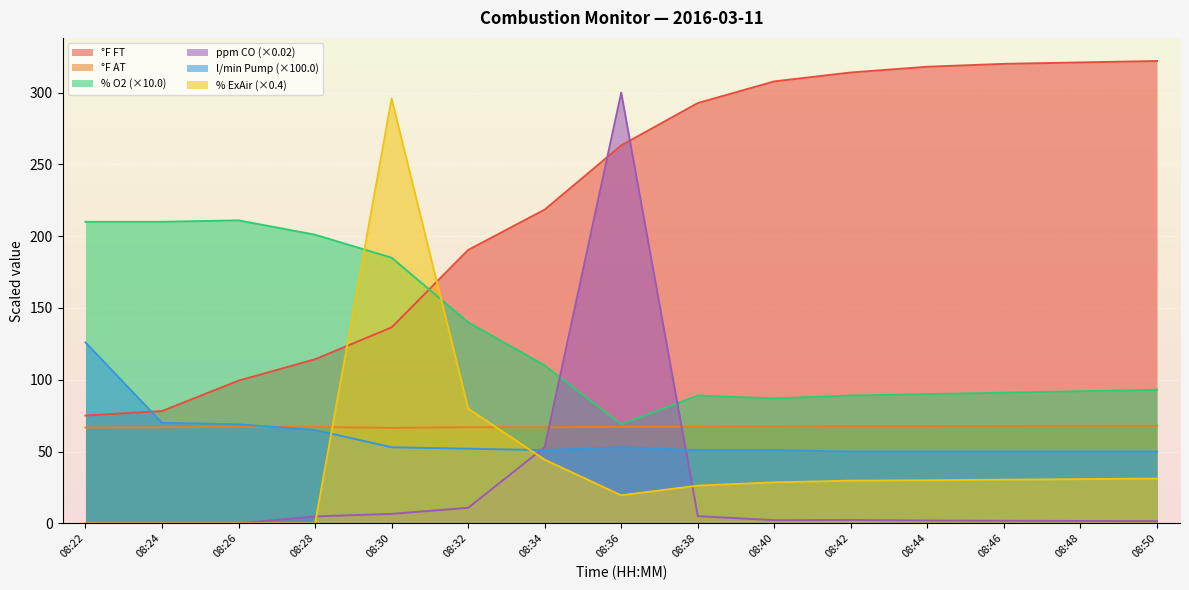

What is the lowest value of the °F FT series?

75.1